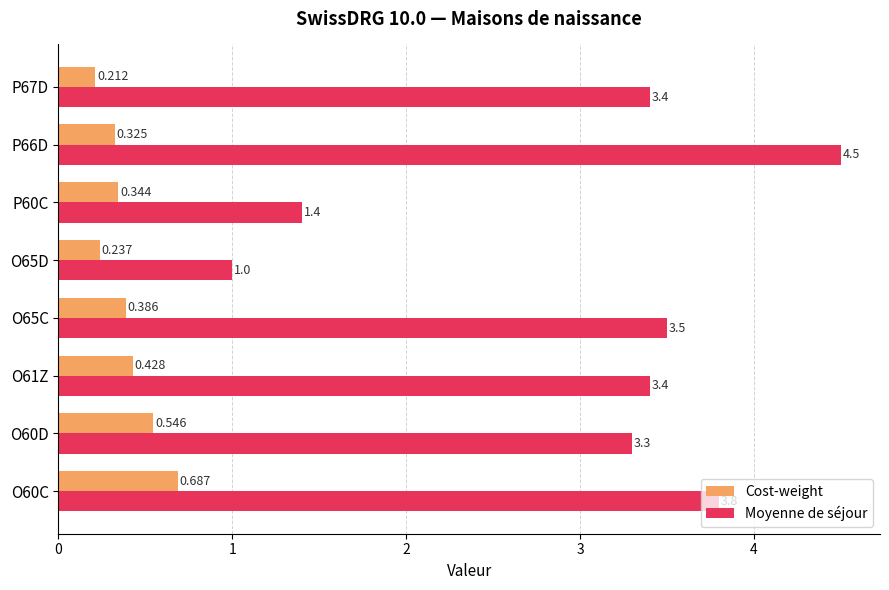

List the series in order of their overall mean, lowest first.

Cost-weight, Moyenne de séjour